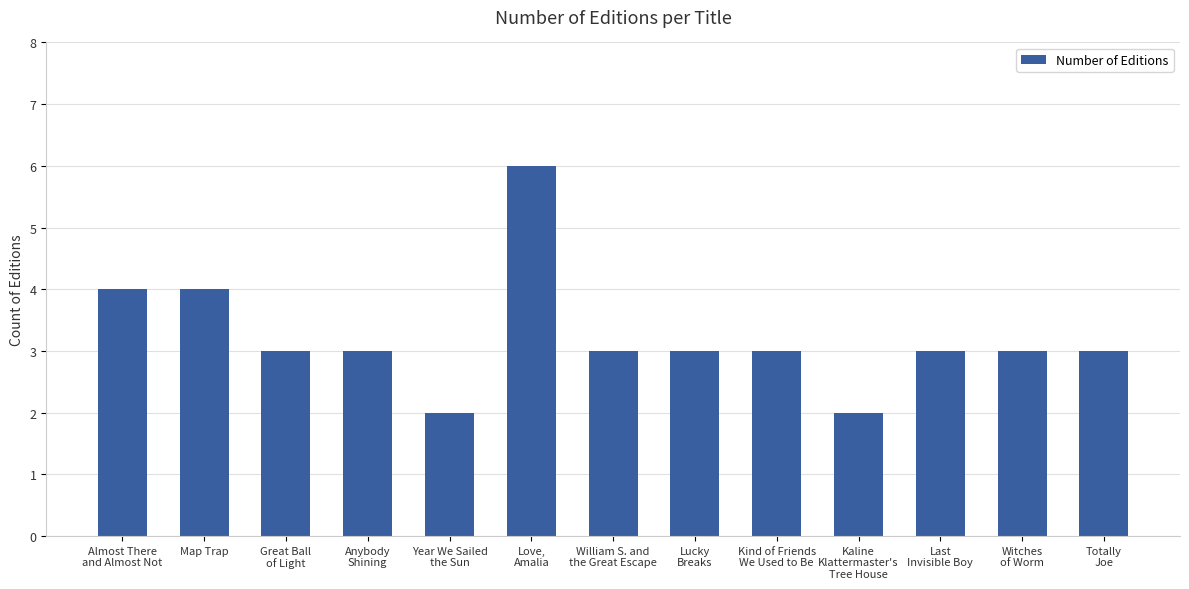

What is the maximum value shown in the chart?

6